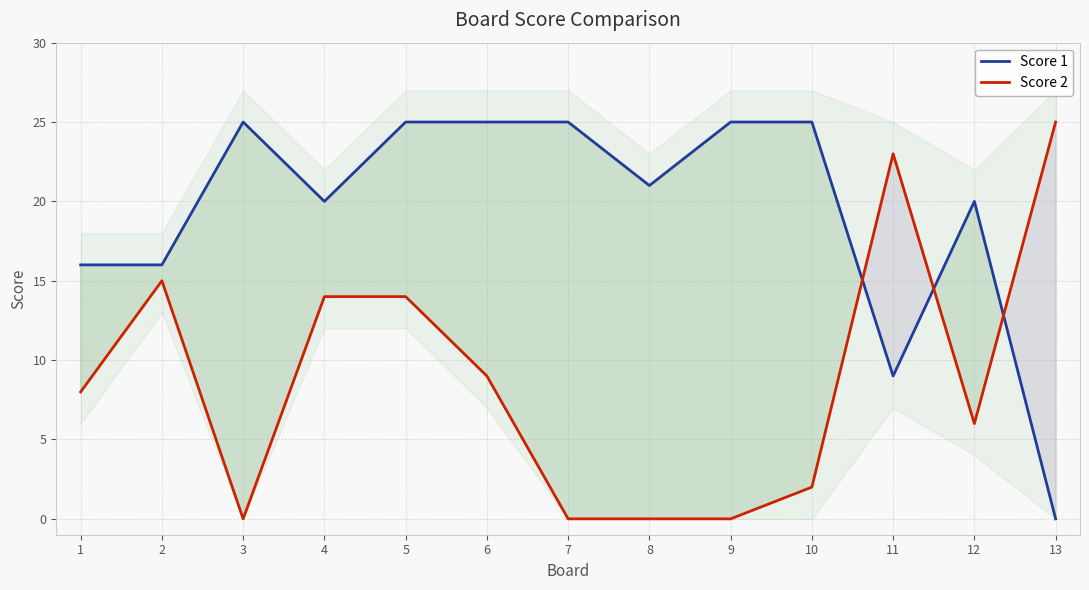

Count the Score 1 values in the range 16 to 25.

11